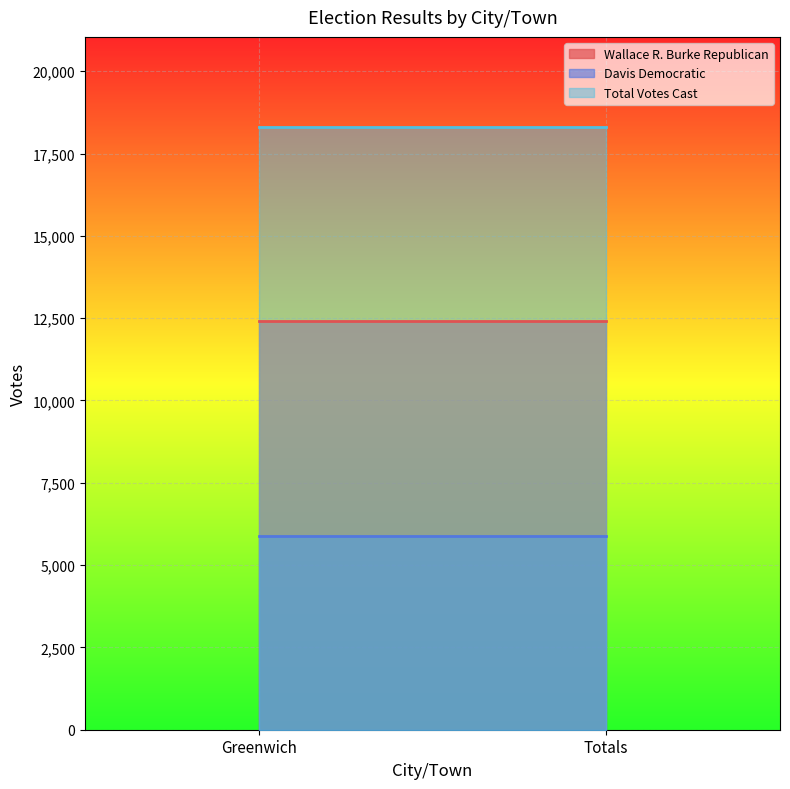

What value does the Wallace R. Burke Republican series have at Greenwich?

12407